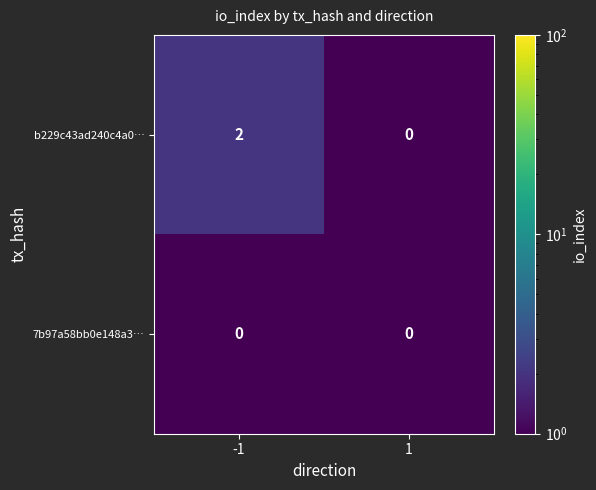

Rank the series by their maximum value, from lowest to highest.

7b97a58bb0e148a3…, b229c43ad240c4a0…